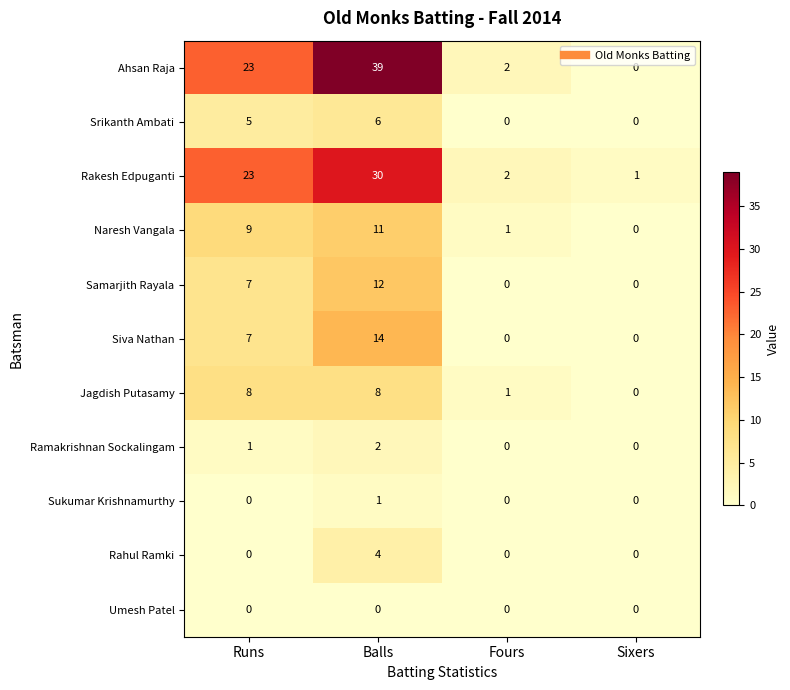

How many distinct data groups are displayed?

11